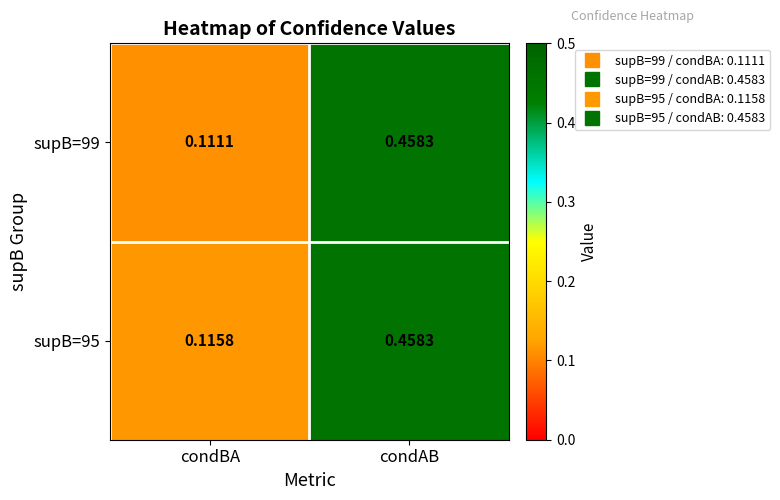

List the labels in order of supB=95 value, smallest first.

condBA, condAB